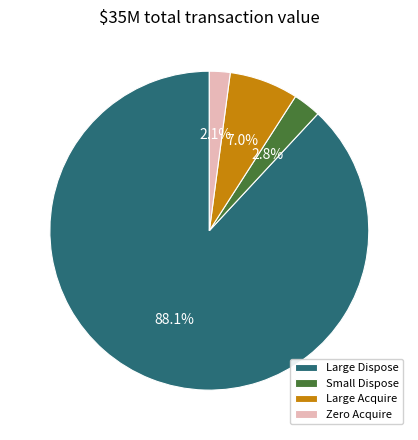

Is Zero Acquire the majority of the pie?

No